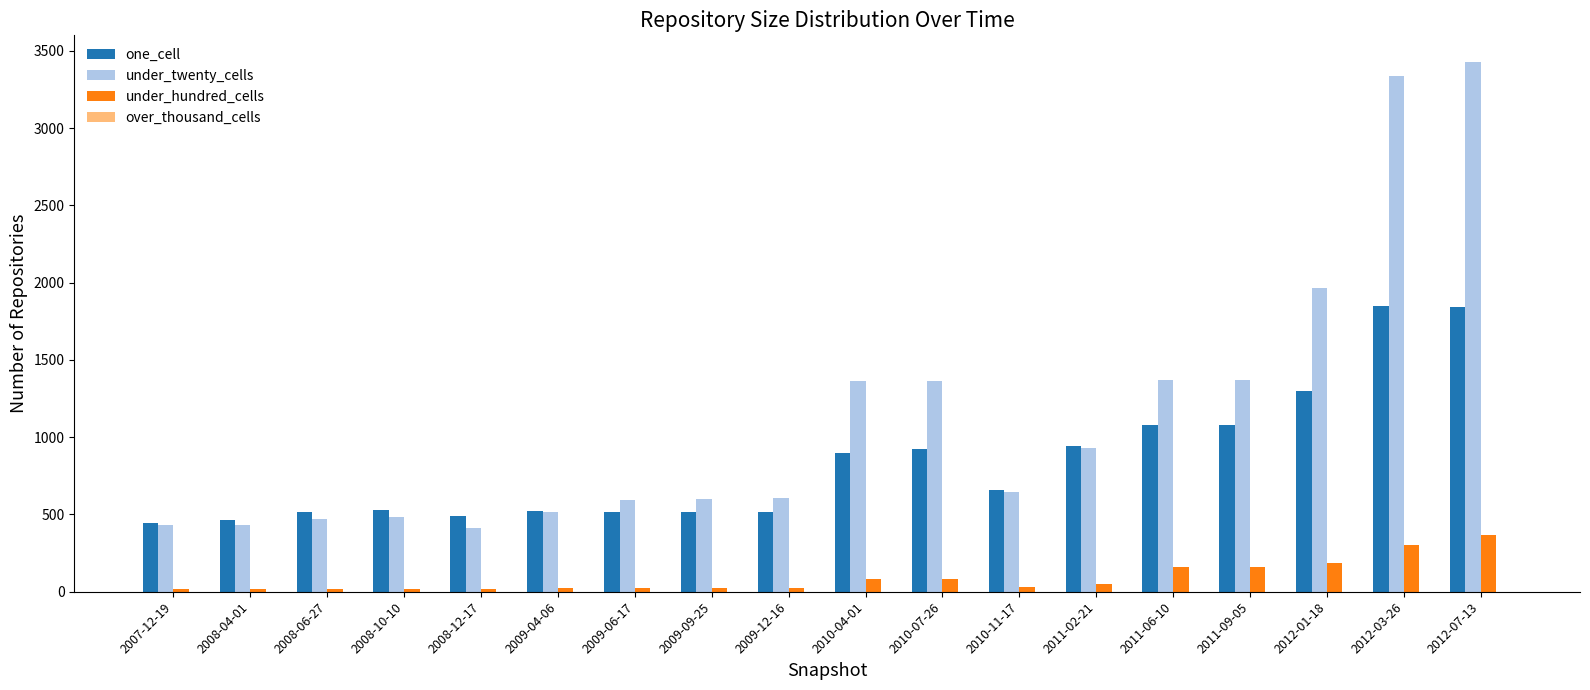

Is the value of under_twenty_cells at 2010-04-01 greater than the value of one_cell at 2011-06-10?

Yes